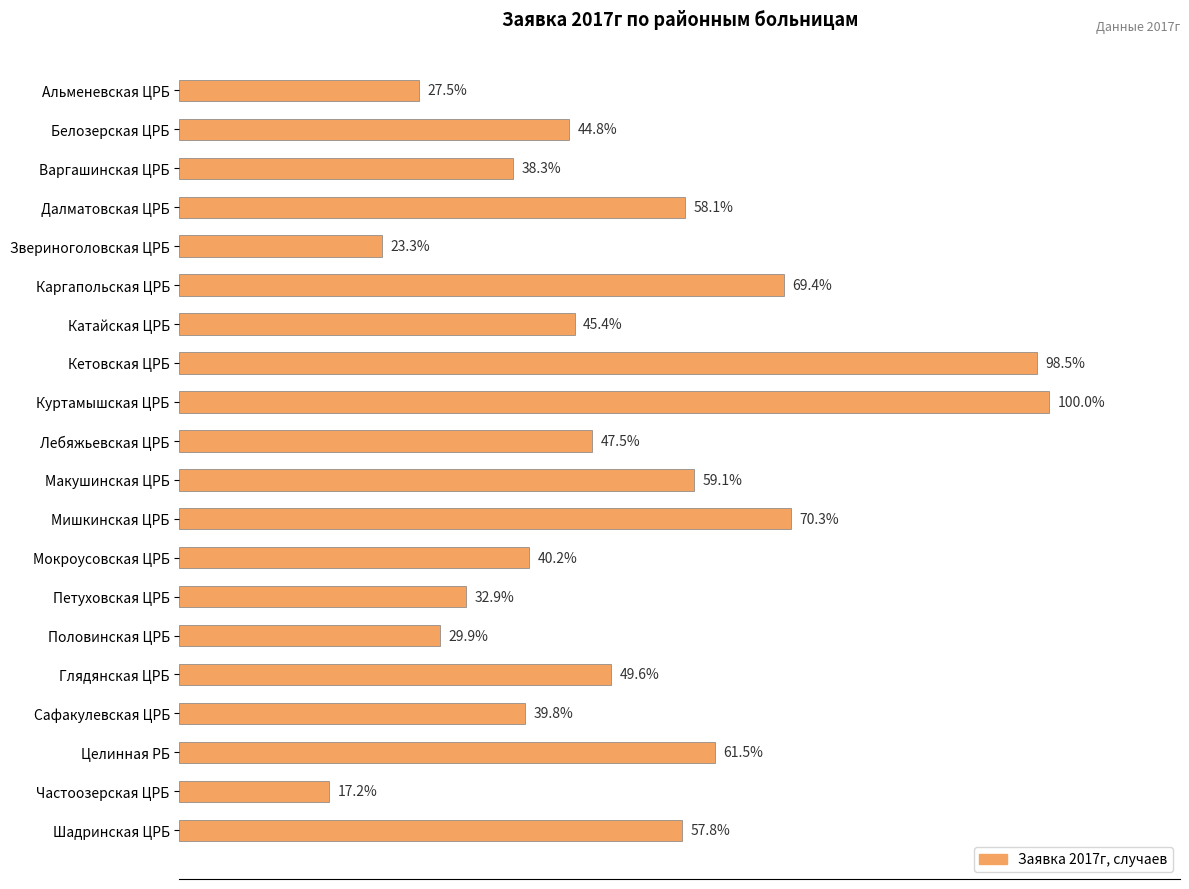

Are the bars horizontal?

Yes